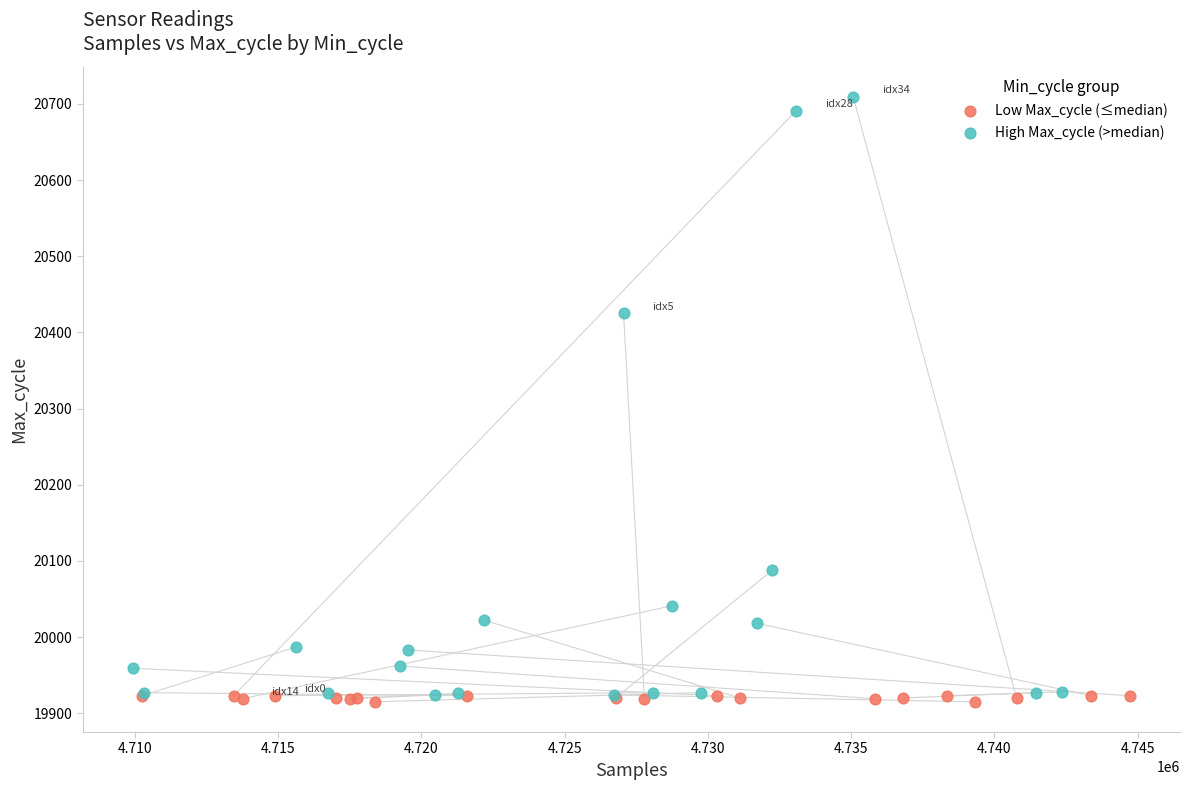

What are all the series names shown in the legend?

Low Max_cycle (≤median), High Max_cycle (>median)